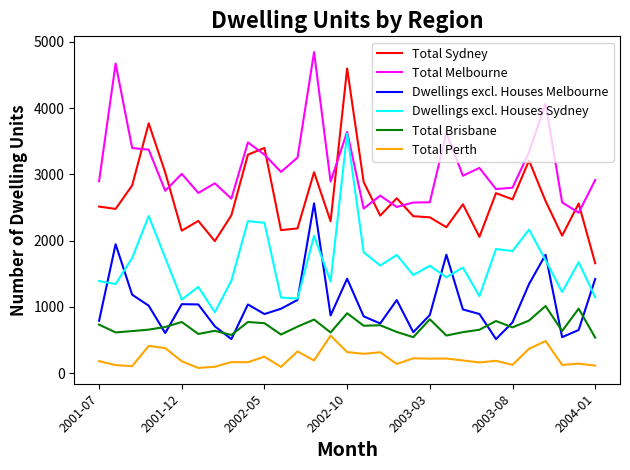

Rank the series by their maximum value, from highest to lowest.

Total Melbourne, Total Sydney, Dwellings excl. Houses Sydney, Dwellings excl. Houses Melbourne, Total Brisbane, Total Perth